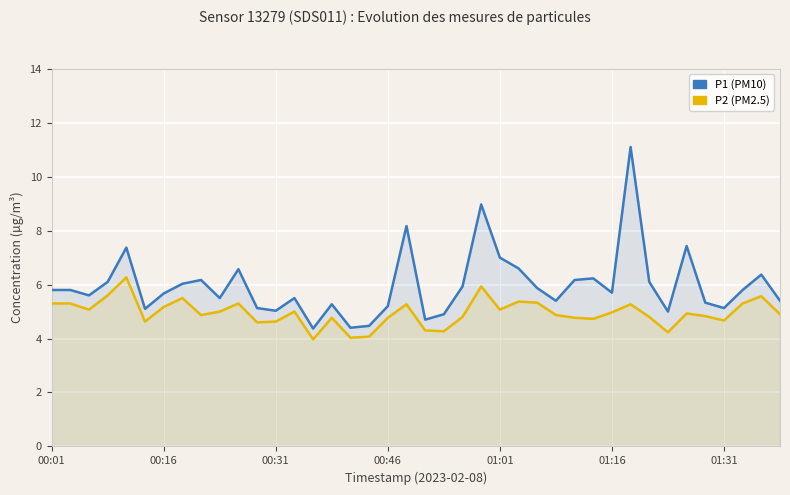

At which category is the sum across all series the highest?

31